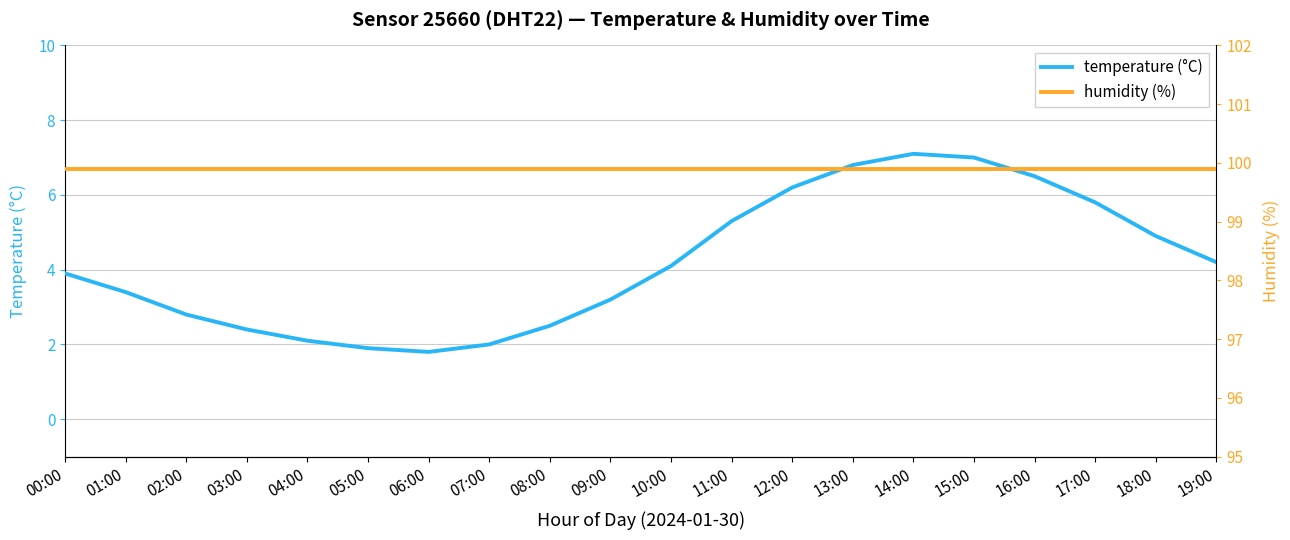

How many interior local valleys does the temperature series have?

1